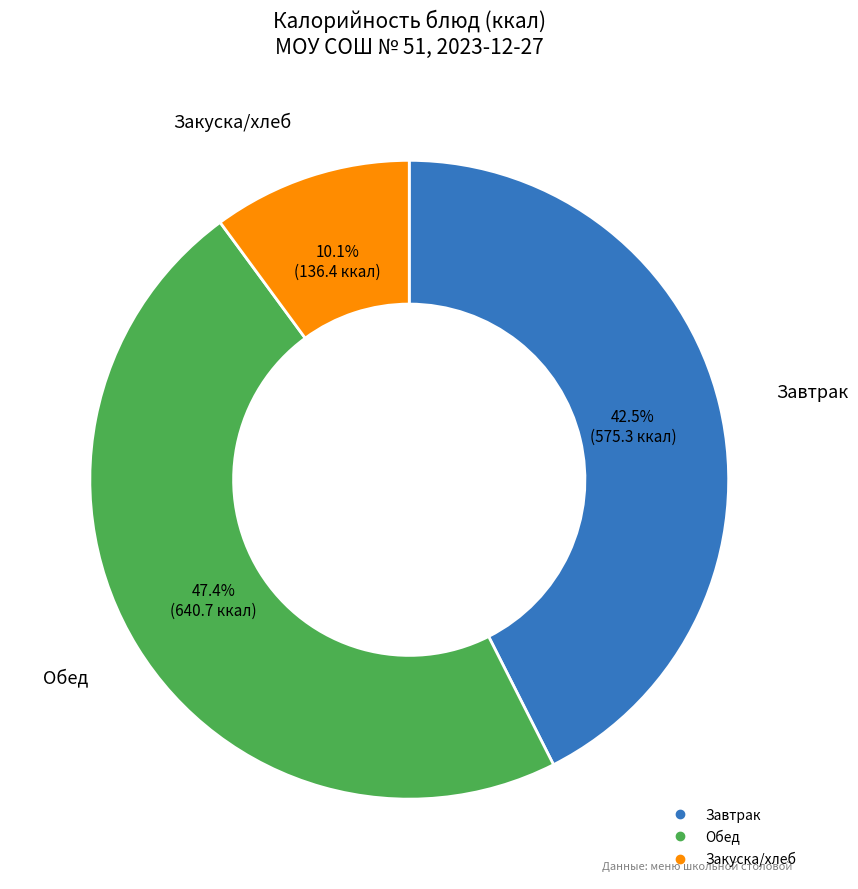

Is there any slice that represents more than half of the pie?

No